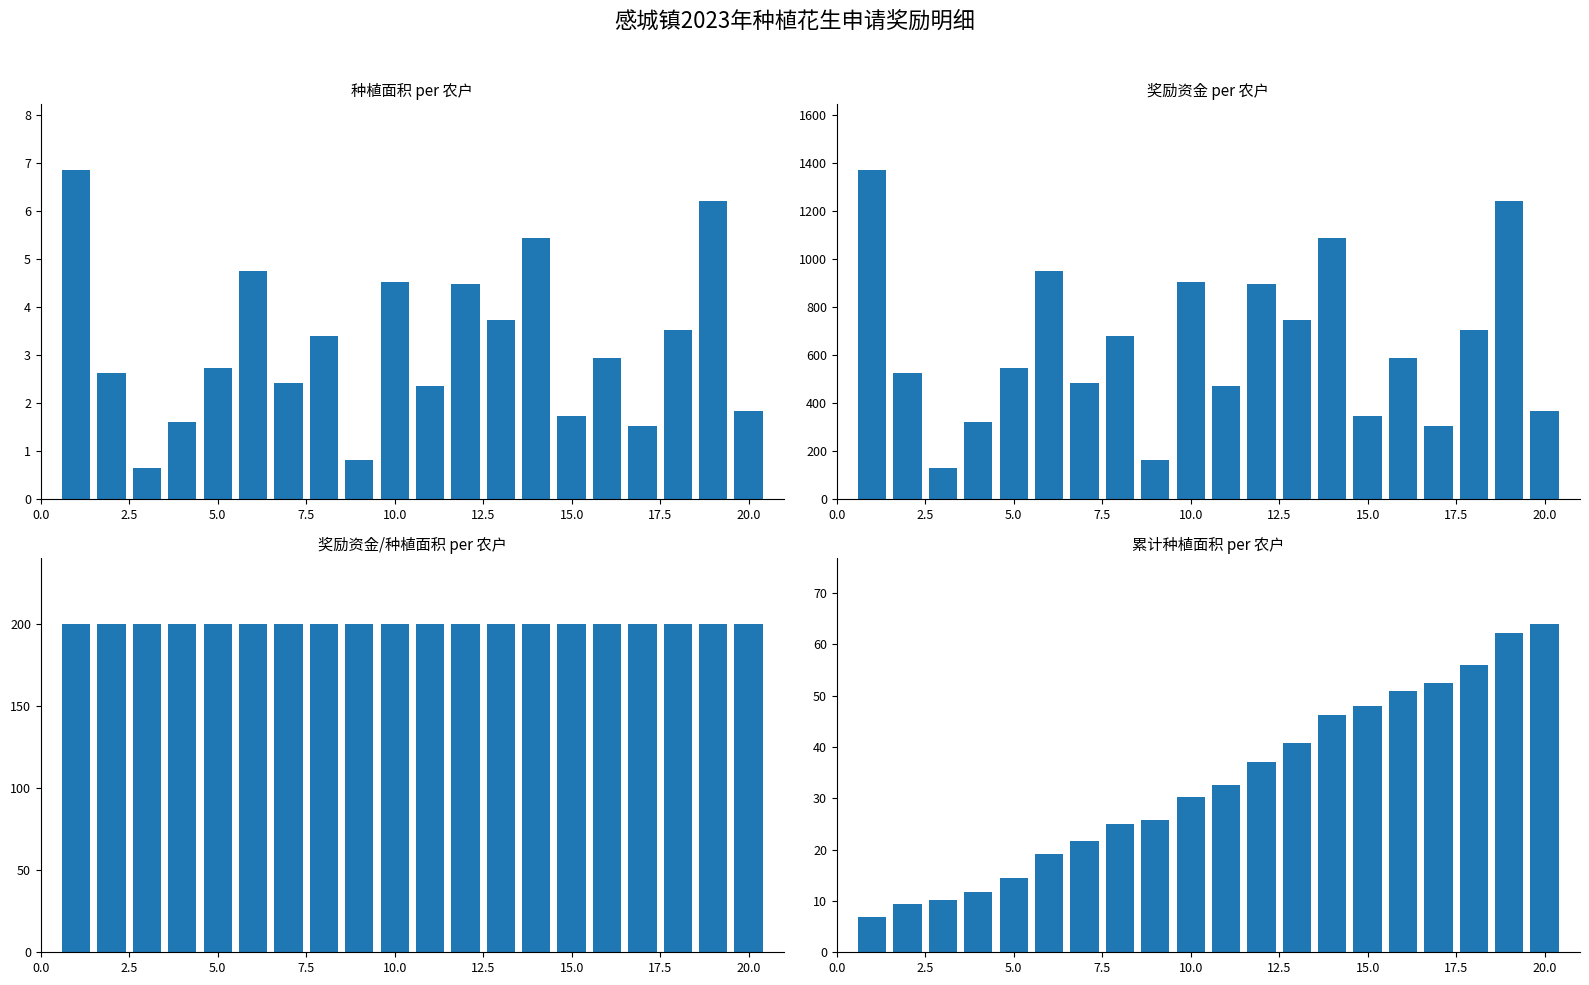

Reading left to right, transcribe all the data shown in this chart.

种植面积: 6.8	2.6	0.7	1.6	2.7	4.7	2.4	3.4	0.8	4.5	2.4	4.5	3.7	5.4	1.7	2.9	1.5	3.5	6.2	1.8
奖励资金: 1370.0	526.0	130.0	318.0	544.0	948.0	482.0	678.0	160.0	904.0	470.0	894.0	744.0	1086.0	344.0	588.0	302.0	704.0	1240.0	368.0
奖励资金/种植面积: 200.0	200.0	200.0	200.0	200.0	200.0	200.0	200.0	200.0	200.0	200.0	200.0	200.0	200.0	200.0	200.0	200.0	200.0	200.0	200.0
累计种植面积: 6.8	9.5	10.1	11.7	14.4	19.2	21.6	25.0	25.8	30.3	32.6	37.1	40.8	46.3	48.0	50.9	52.4	56.0	62.2	64.0